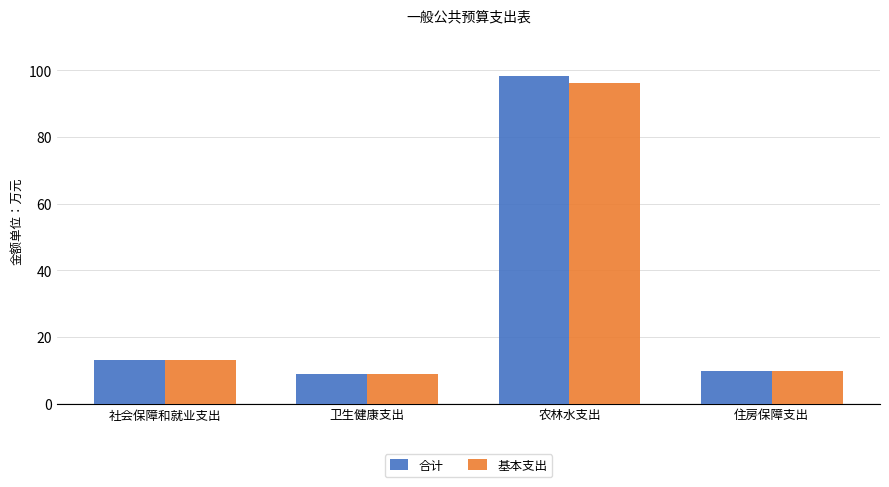

At which label is 基本支出 closest to 52?

社会保障和就业支出